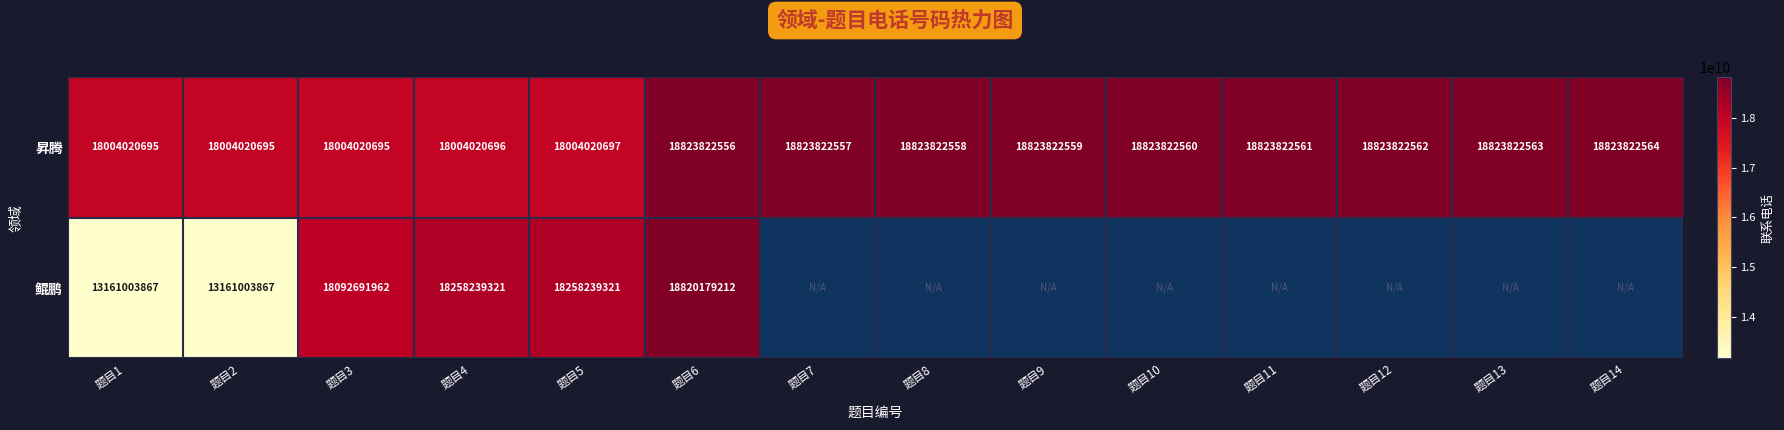

What is the difference between the second highest and minimum values in the 昇腾 series?

819801868